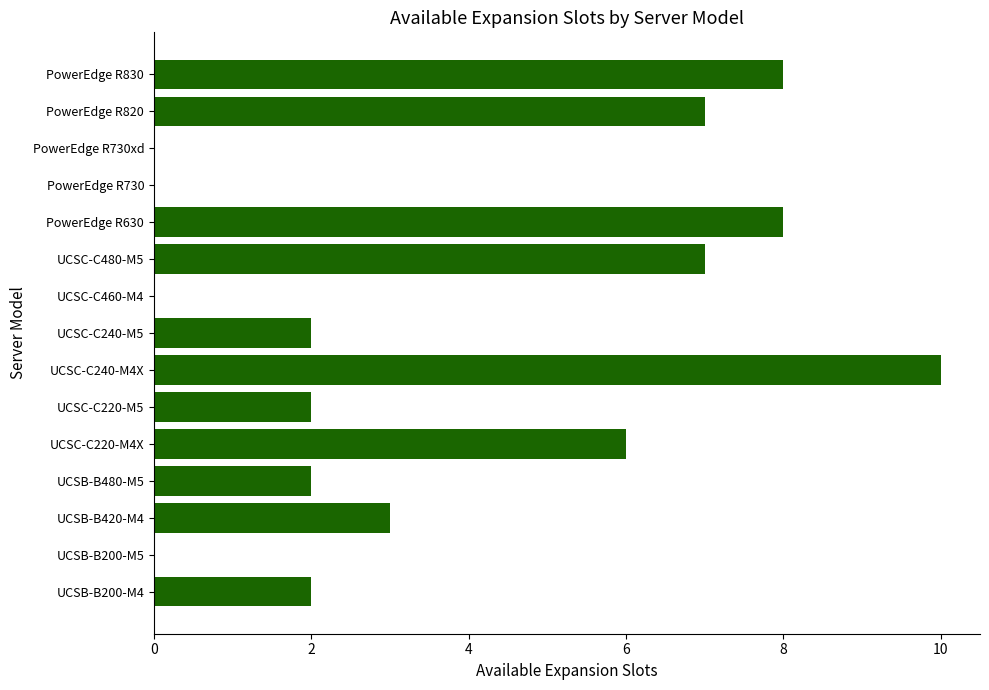

Approximately how many times larger is the value at UCSB-B420-M4 compared to UCSC-C220-M5?

1.5